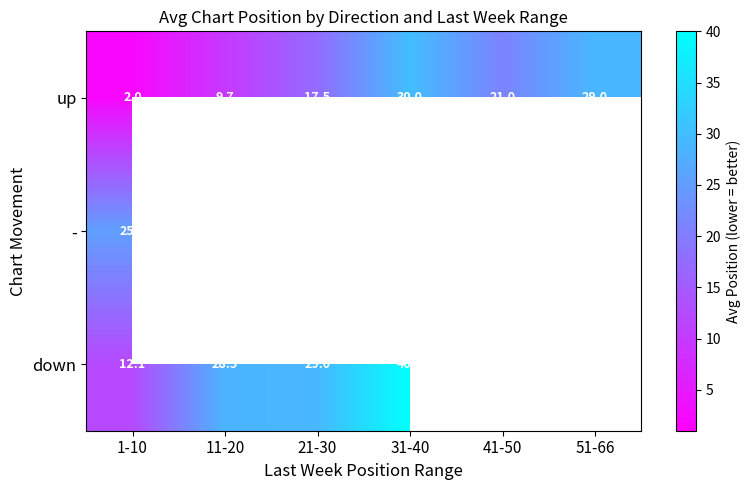

The value of up at 11-20 is 9.7. True or false?

True